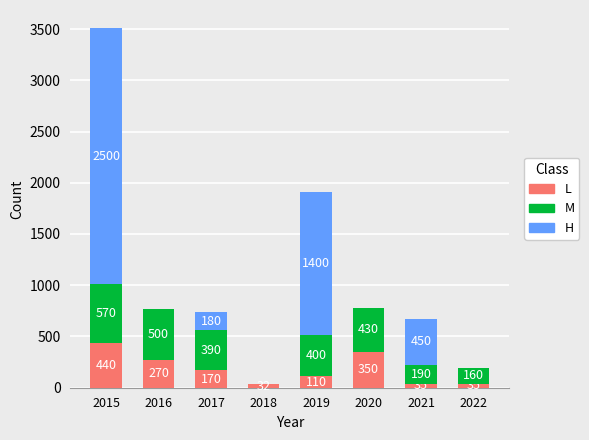

The value of L at 2021 is 35. True or false?

True